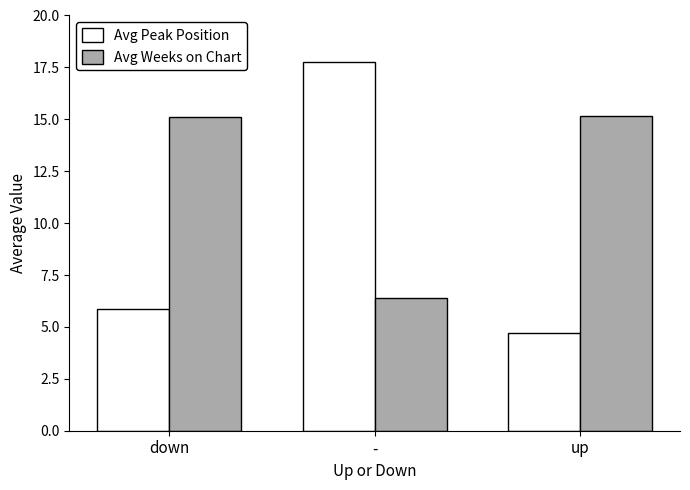

At which label does Avg Weeks on Chart first exceed 15?

down